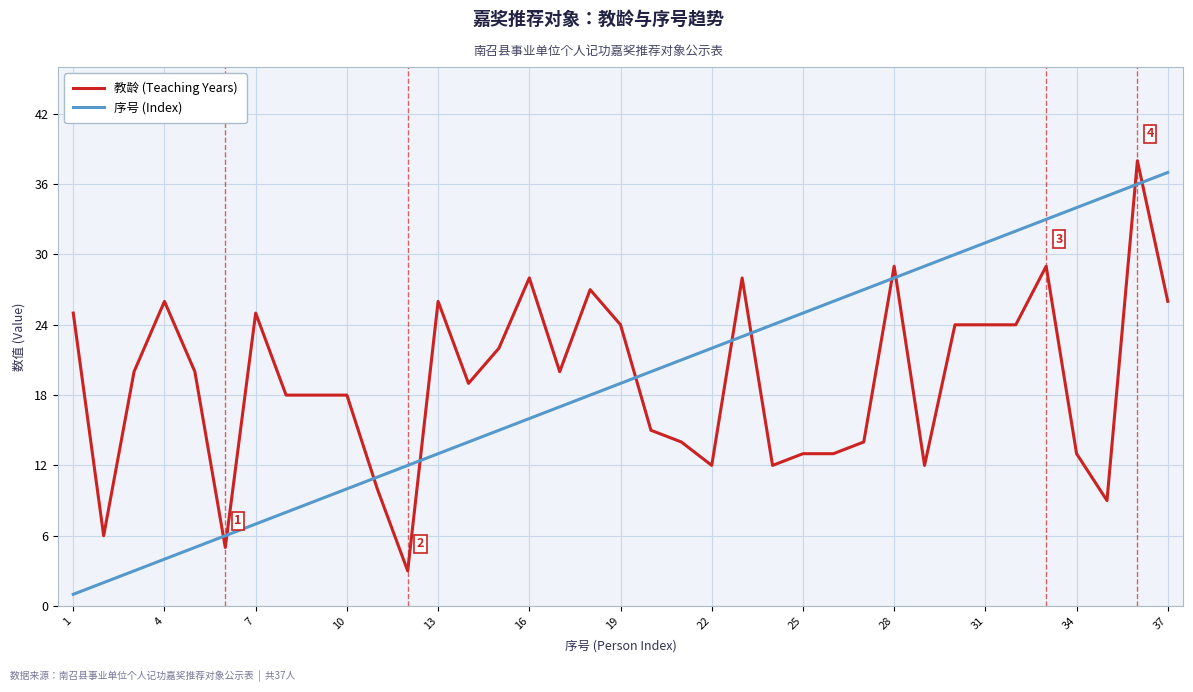

True or false: 序号 (Index) has more than 1 interior local peaks.

False